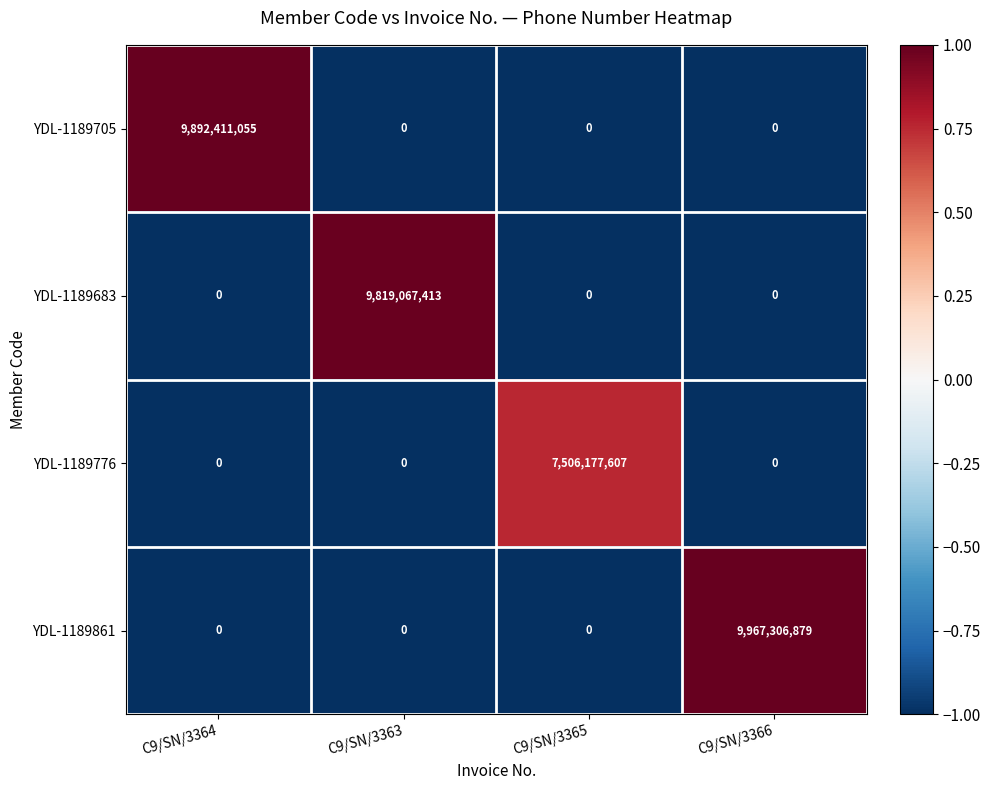

At which label does YDL-1189705 reach its peak?

C9/SN/3364